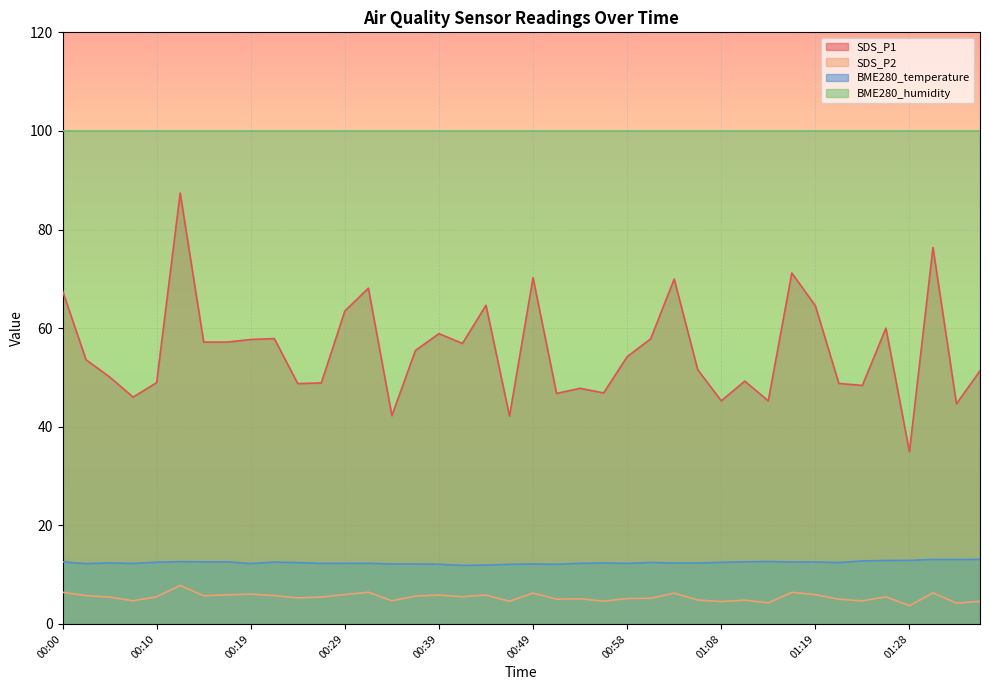

What is the sum of the SDS_P1 values at 01:08 and 00:22?

103.1